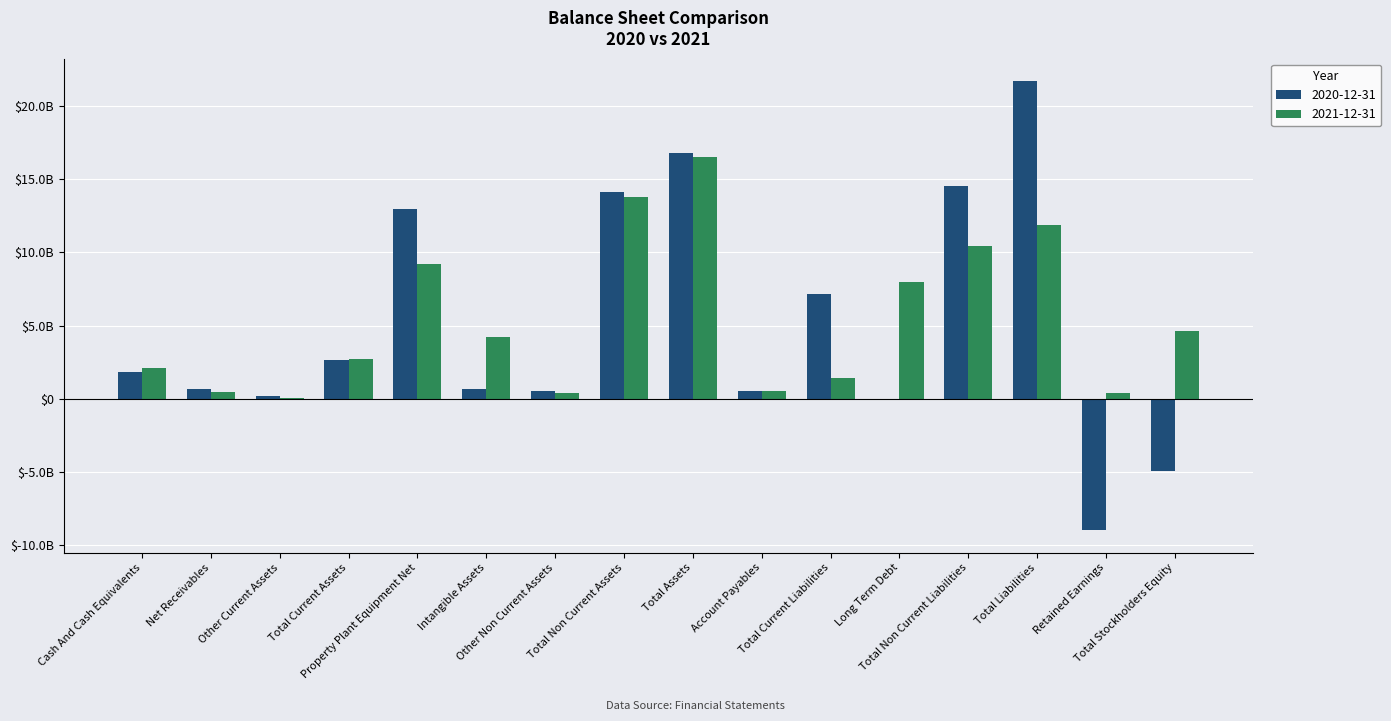

What is the difference between the 2020-12-31 values at Long Term Debt and Total Current Liabilities?

7140000000